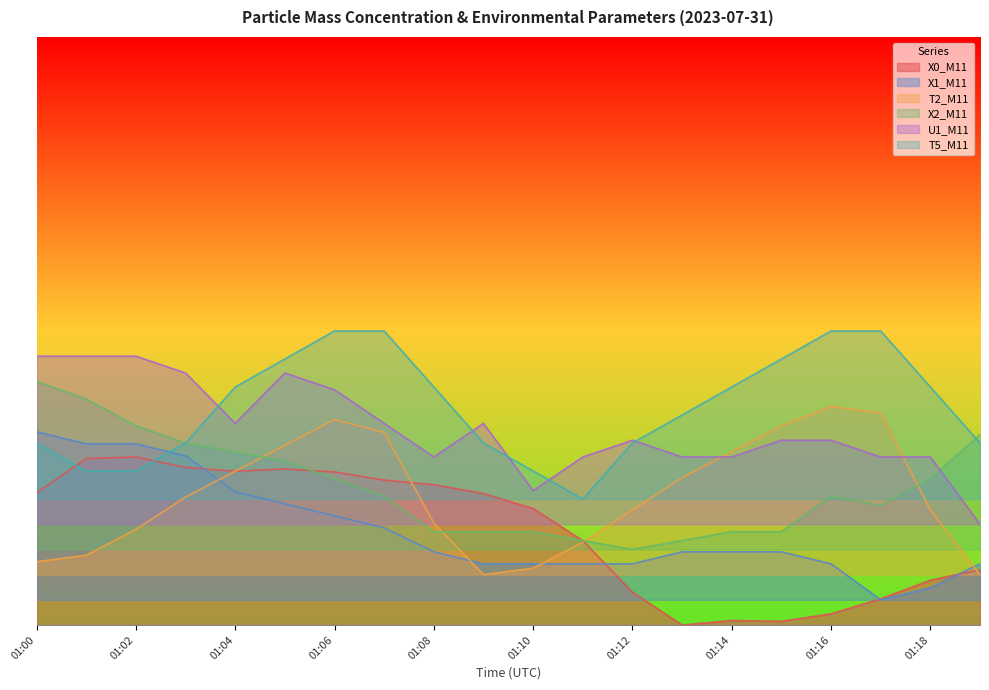

How many interior local valleys does the T2_M11 series have?

1